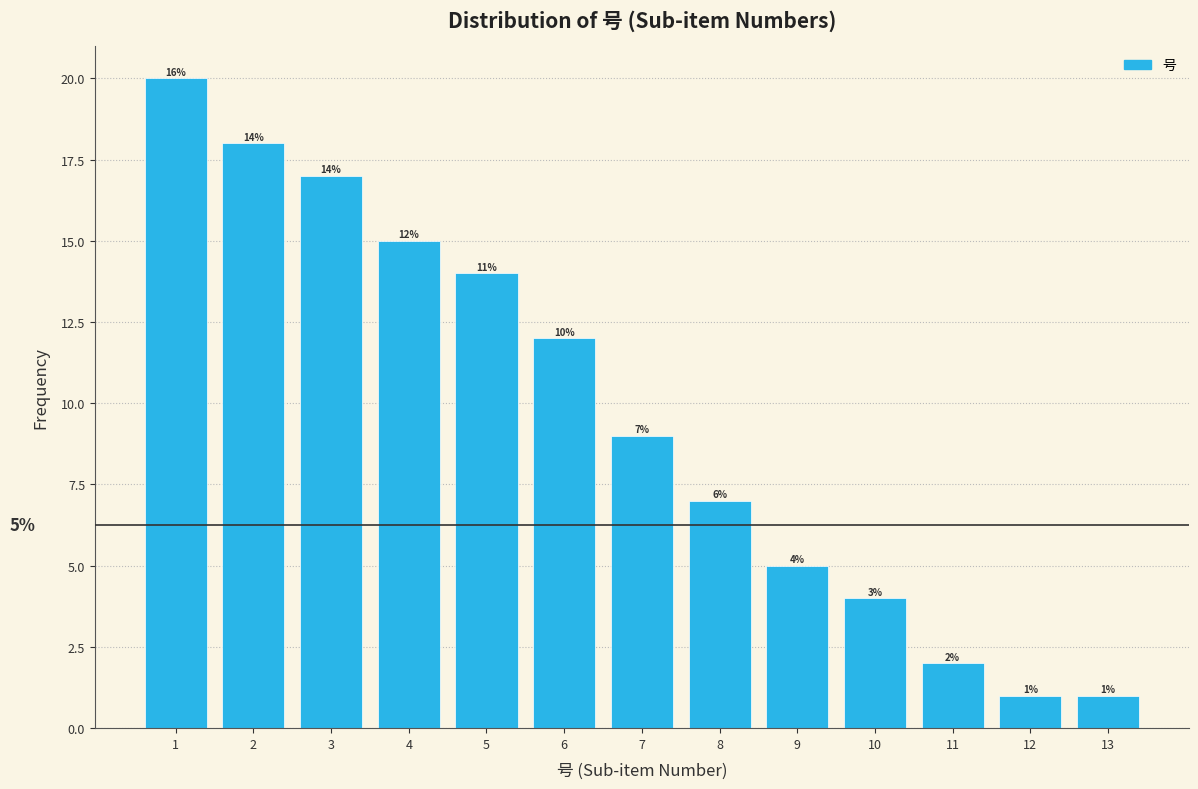

Reading right to left, transcribe all the data shown in this chart.

1	1	2	4	5	7	9	12	14	15	17	18	20